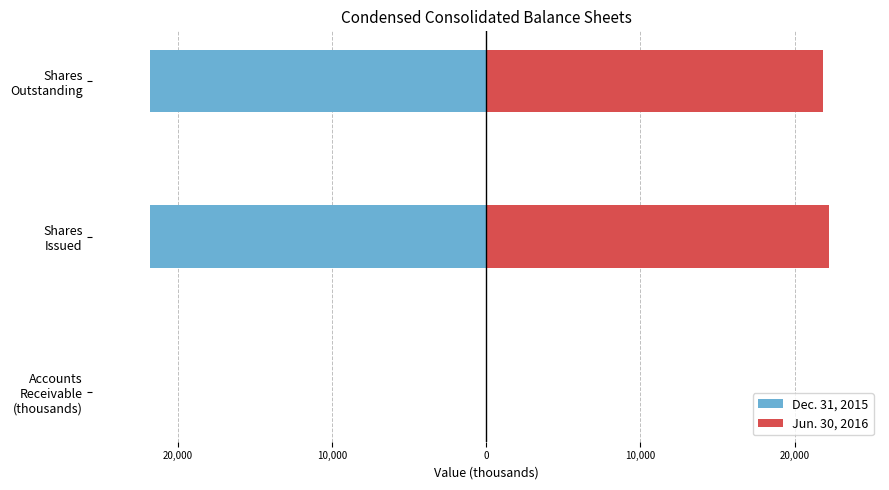

Is the value of Dec. 31, 2015 at Shares Issued greater than the value of Jun. 30, 2016 at Accounts Receivable (thousands)?

No